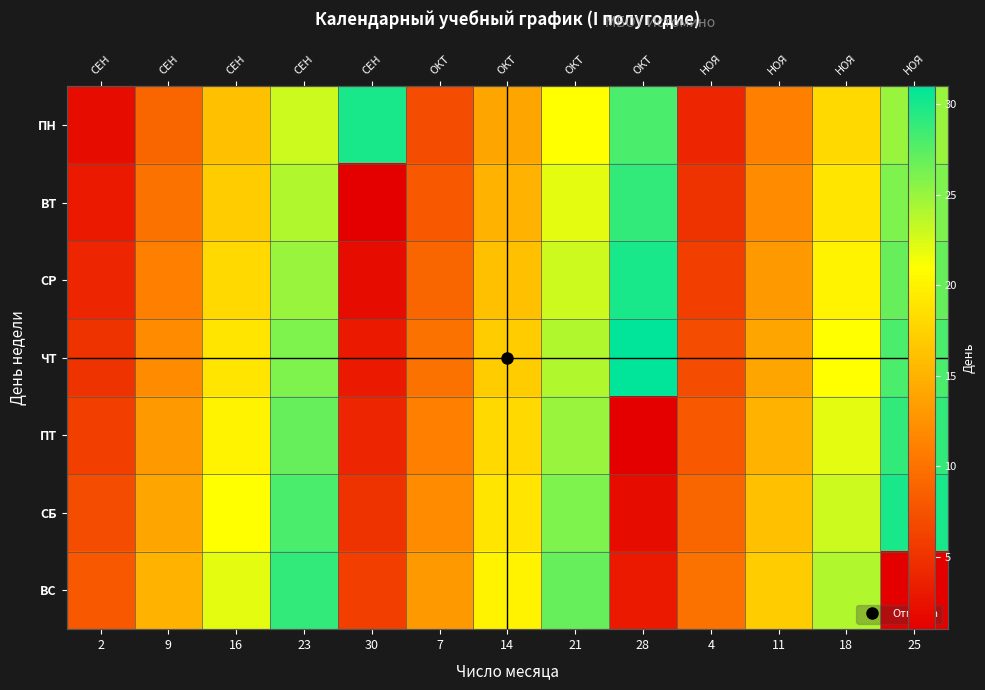

What is the difference between the highest and lowest values at 7?

6